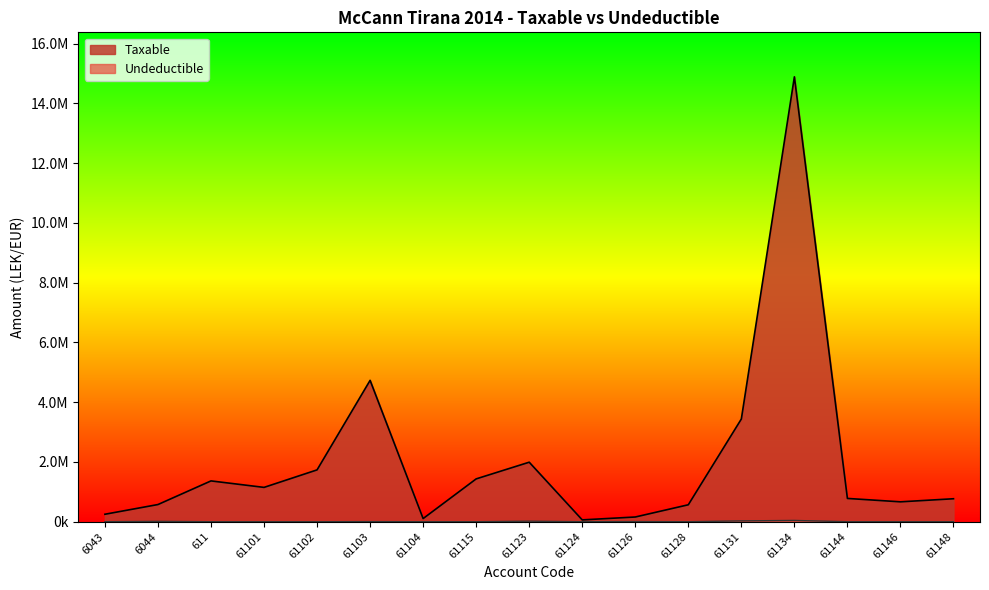

True or false: Taxable and Undeductible intersect in this chart.

False